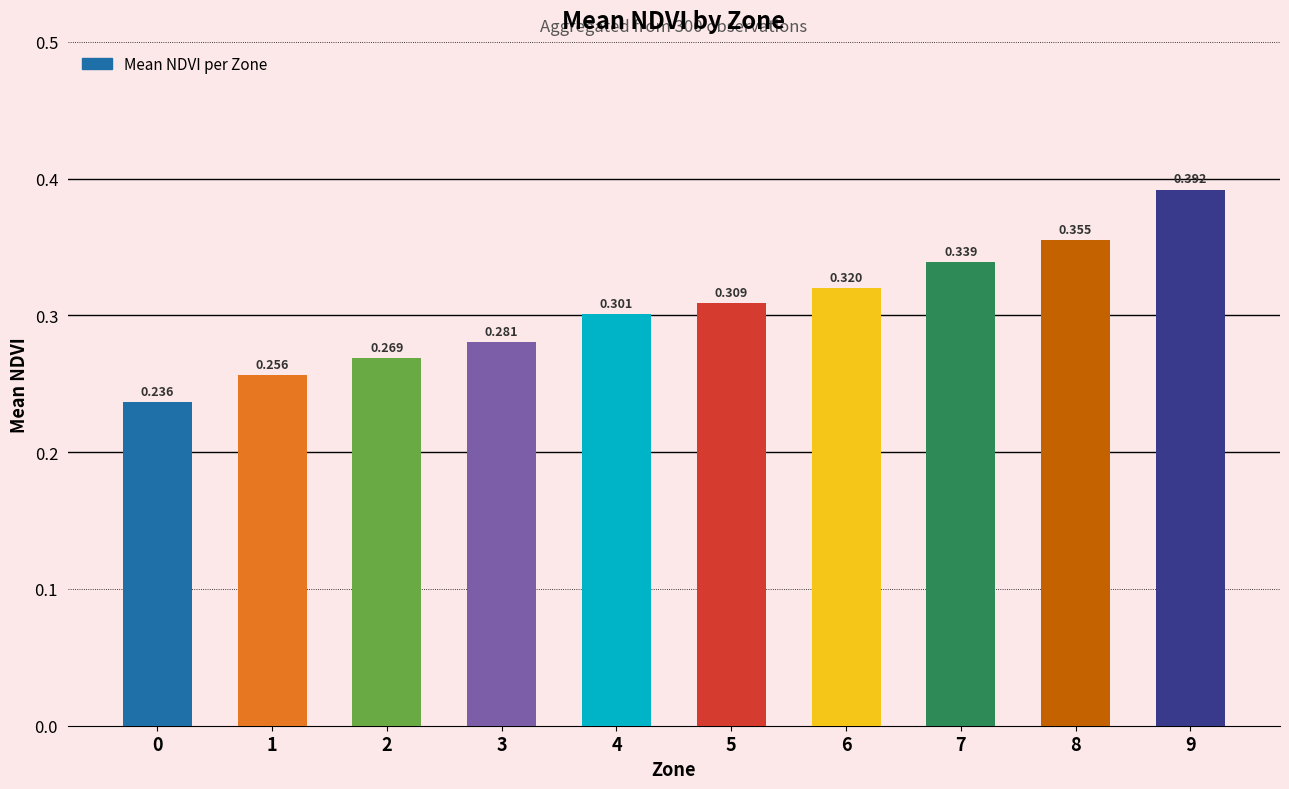

The value at 7 is 0.2. True or false?

False